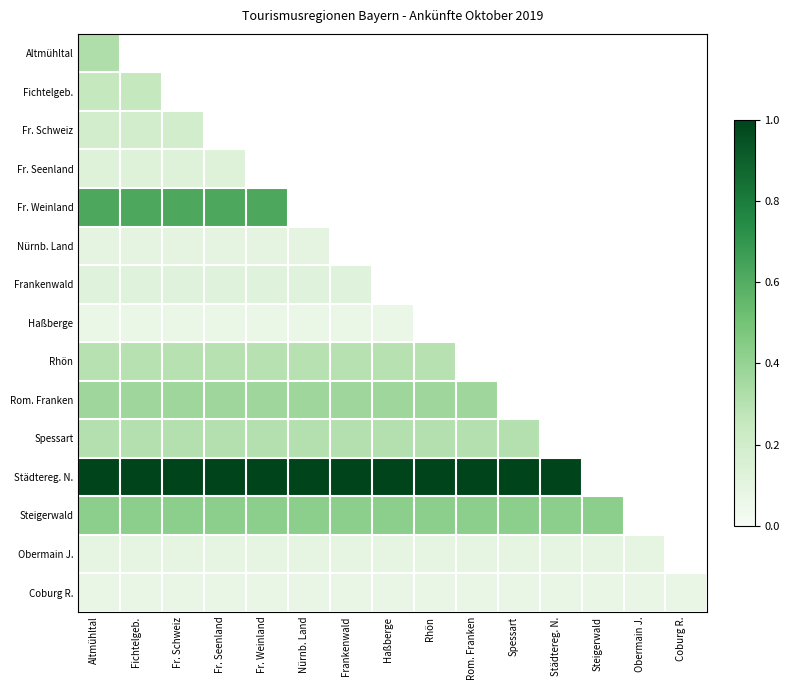

Read the Steigerwald value at Städtereg. N..

0.4